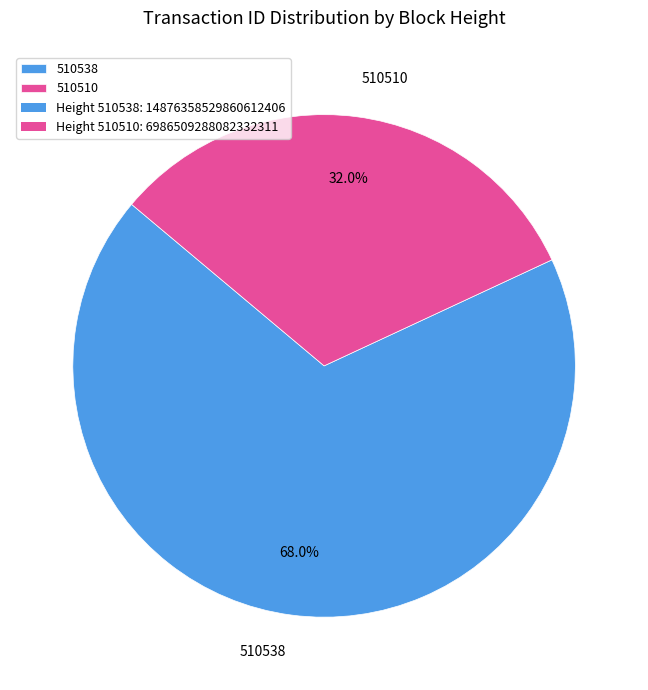

True or false: 510510 accounts for 22% of the total.

False